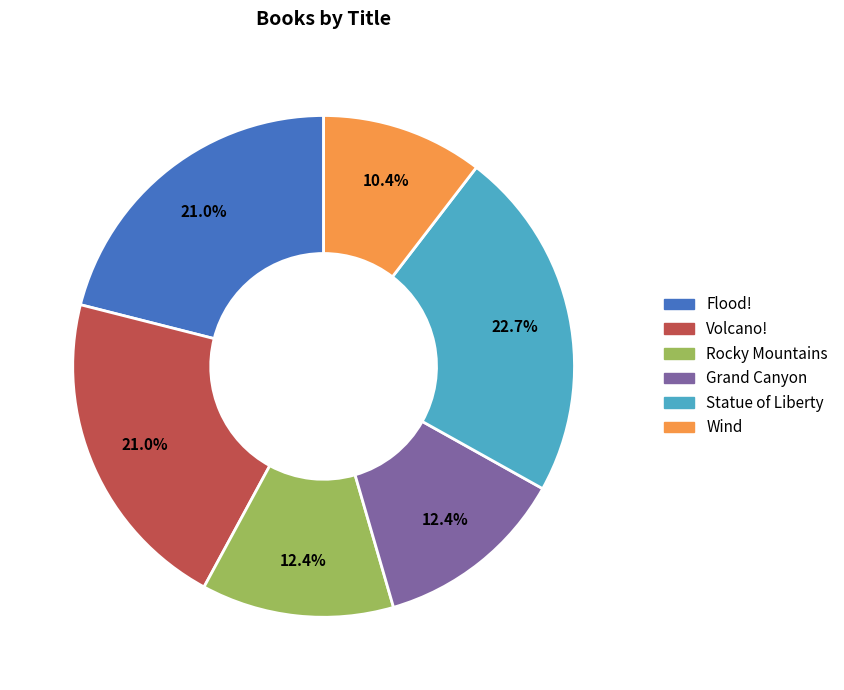

To the nearest percent, what is the average slice percentage?

17%